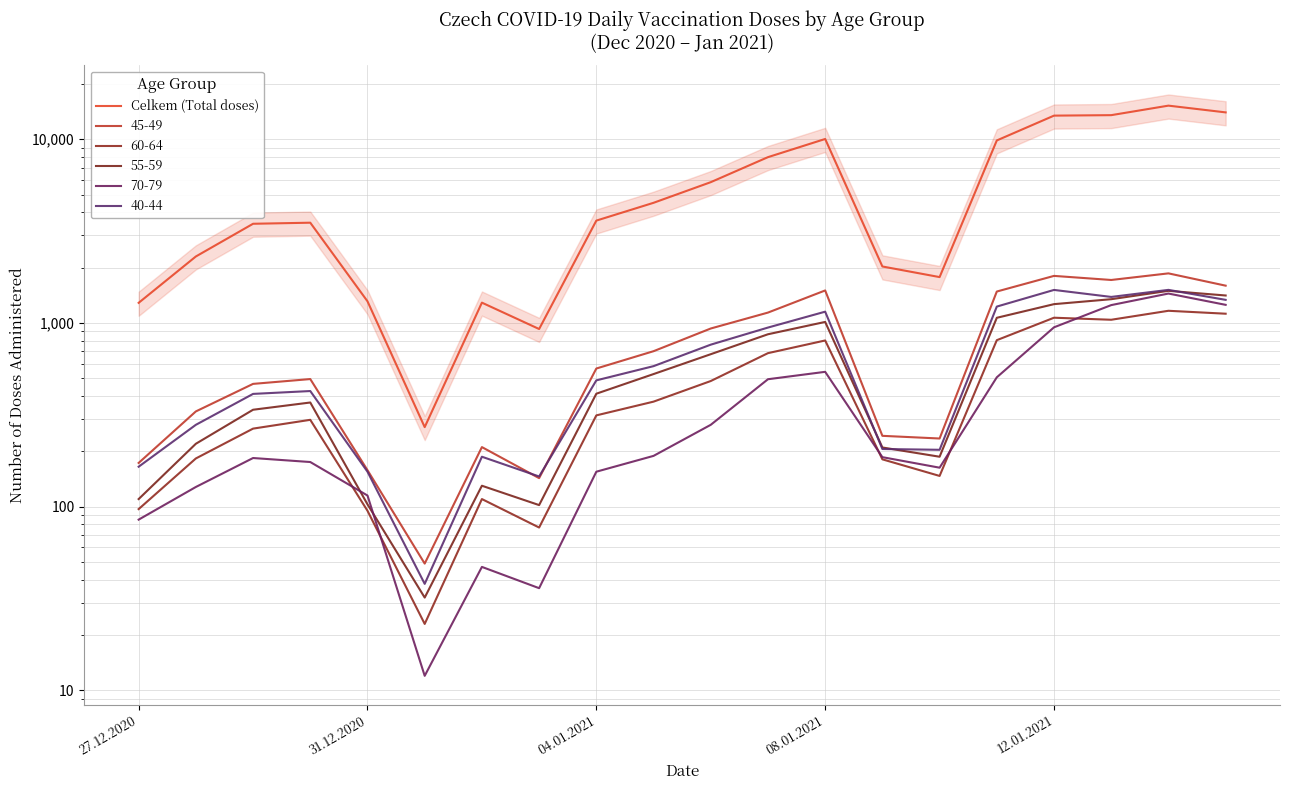

What is the smallest value displayed?

271